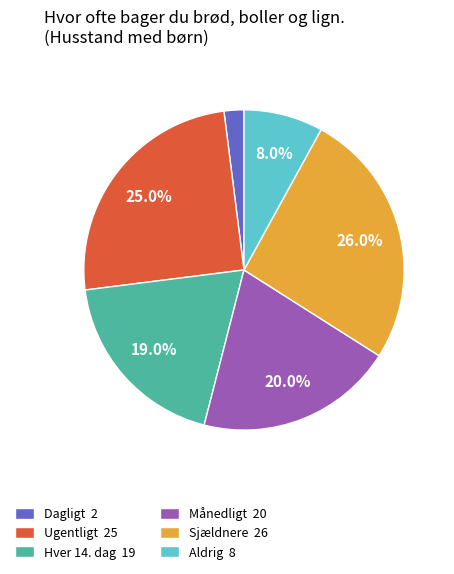

What is the ratio of the value at Månedligt 20 to the value at Hver 14. dag 19?

1.1